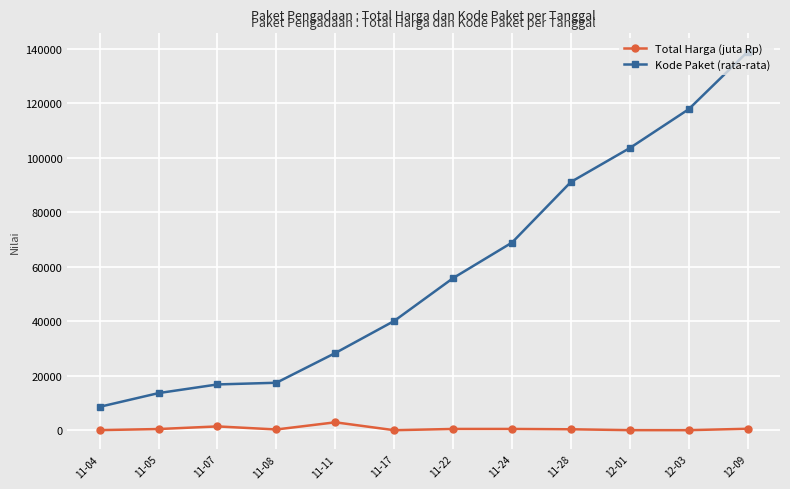

What is the highest value of the Kode Paket (rata-rata) series?

138846.5